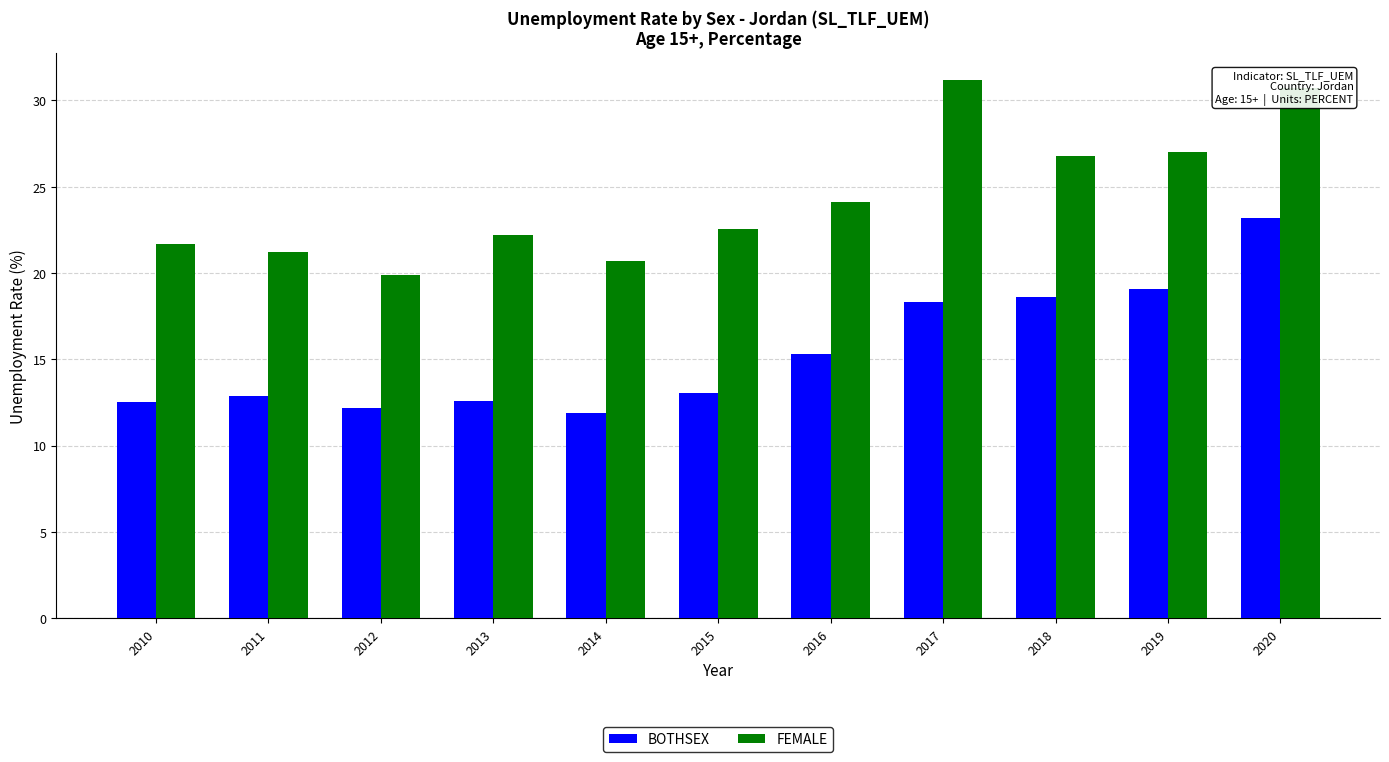

What is the maximum value shown in the chart?

31.2